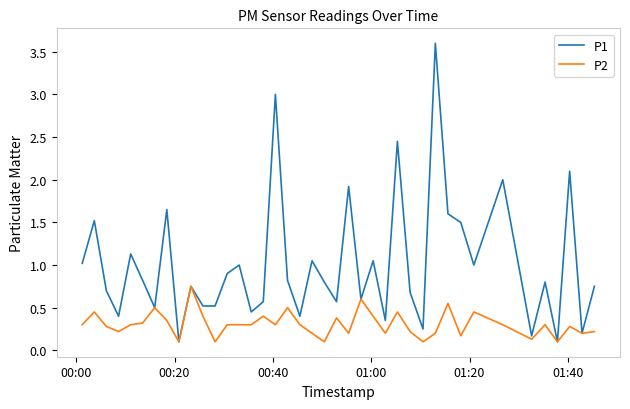

Which series has the widest spread of values?

P1